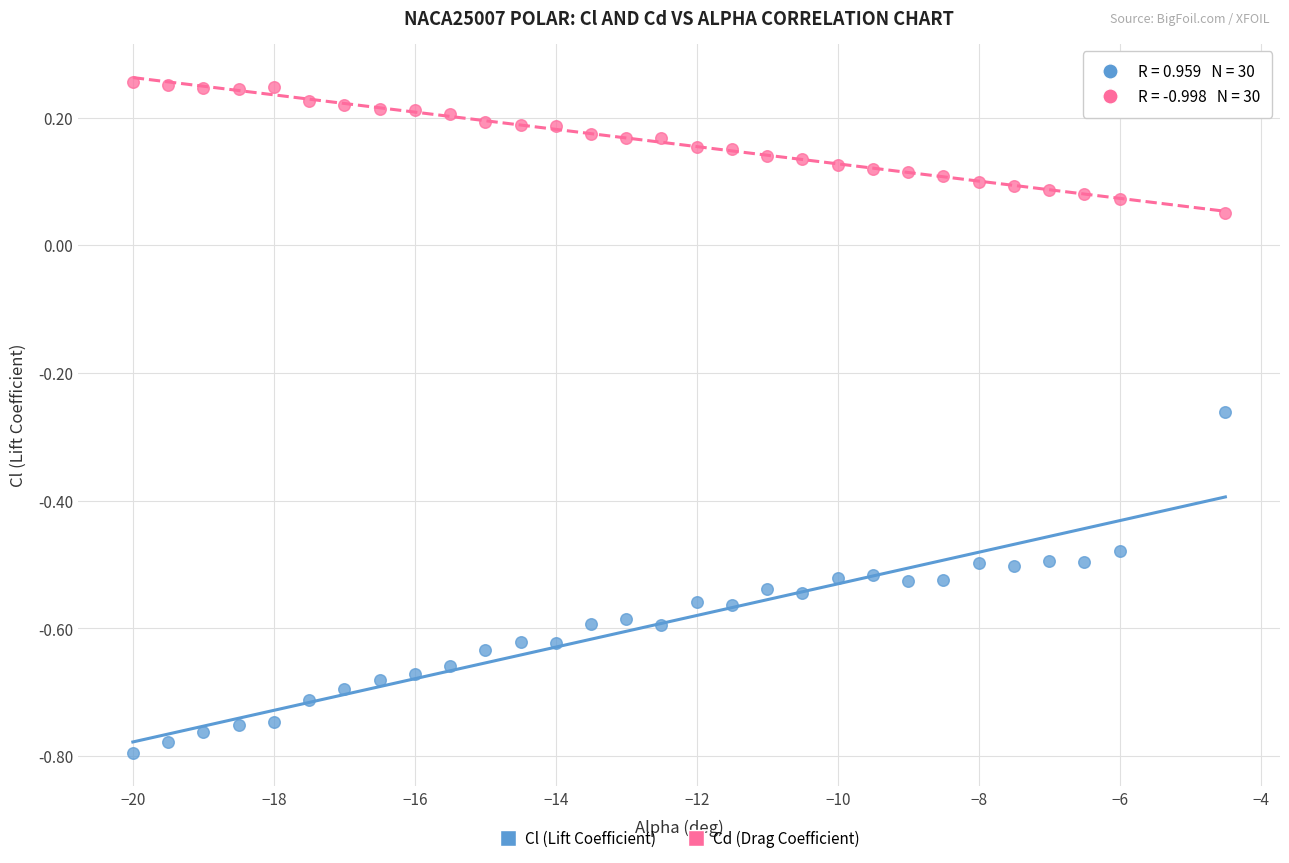

Which series contains the highest Y value?

Cd (Drag Coefficient)